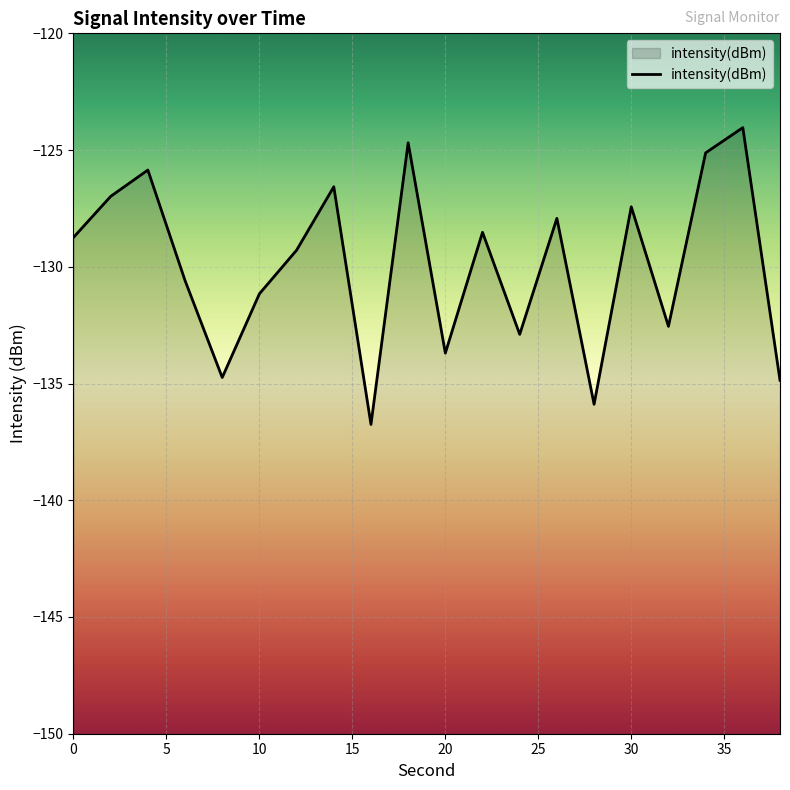

How many distinct data groups are displayed?

1